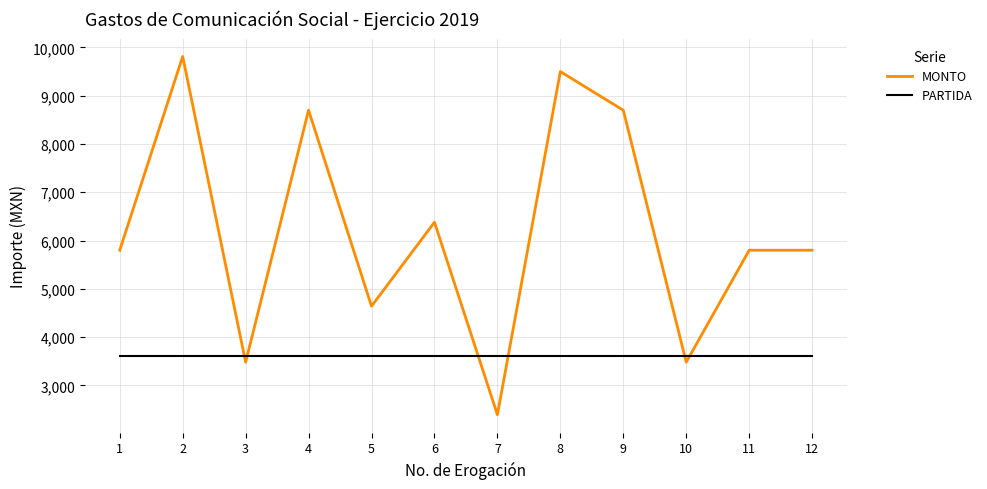

Count the number of data series in this chart.

2